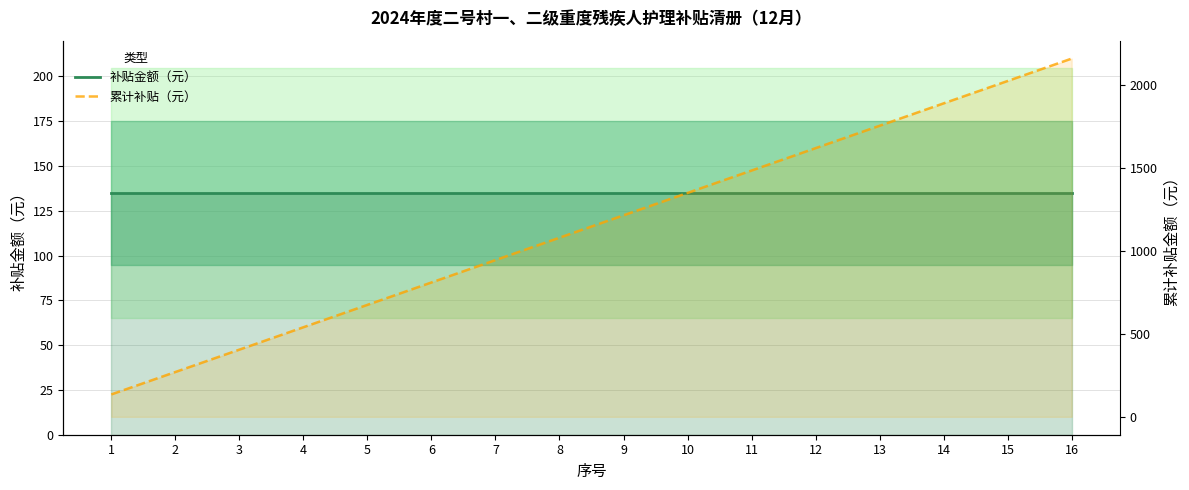

True or false: 累计补贴（元） and 补贴金额（元） cross at least once.

False